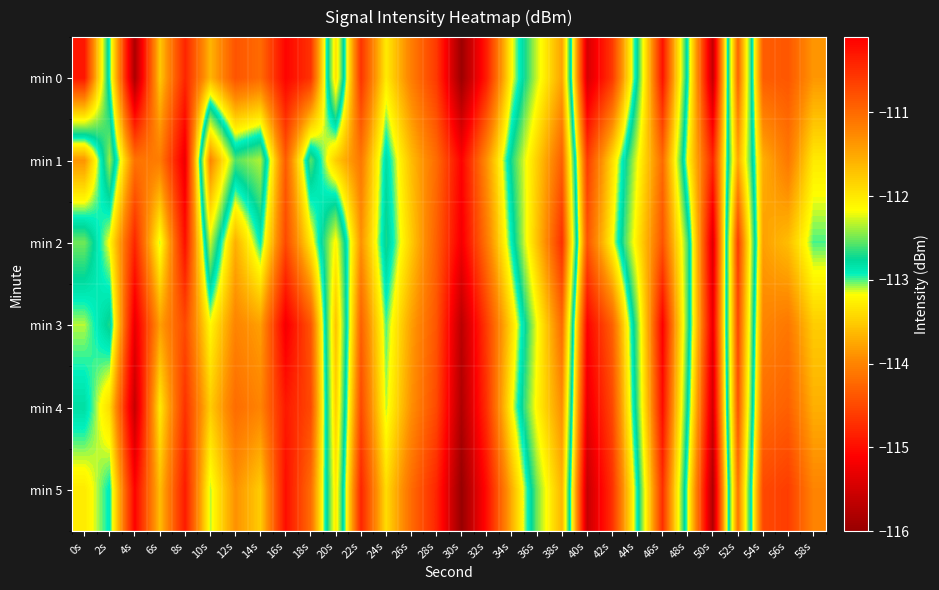

Reading left to right, transcribe all the data shown in this chart.

min 0: 0s=-110.3	2s=-112.9	4s=-115.8	6s=-113.5	8s=-114.8	10s=-113.7	12s=-114.4	14s=-114.2	16s=-115.1	18s=-114.7	20s=-111.9	22s=-114.7	24s=-113.3	26s=-114.0	28s=-114.6	30s=-116.0	32s=-114.9	34s=-113.2	36s=-112.3	38s=-111.5	40s=-115.4	42s=-114.6	44s=-112.7	46s=-110.3	48s=-112.9	50s=-115.6	52s=-110.9	54s=-114.3	56s=-114.4	58s=-113.9
min 1: 0s=-113.9	2s=-112.4	4s=-114.1	6s=-114.1	8s=-115.3	10s=-111.2	12s=-112.6	14s=-112.4	16s=-114.3	18s=-112.6	20s=-113.5	22s=-114.1	24s=-112.8	26s=-113.6	28s=-114.2	30s=-115.1	32s=-113.9	34s=-112.7	36s=-111.8	38s=-110.9	40s=-114.6	42s=-113.4	44s=-112.2	46s=-111.0	48s=-113.2	50s=-114.8	52s=-111.5	54s=-113.7	56s=-114.1	58s=-113.3
min 2: 0s=-112.5	2s=-113.2	4s=-114.8	6s=-113.1	8s=-115.0	10s=-112.3	12s=-113.7	14s=-112.9	16s=-114.5	18s=-113.3	20s=-112.1	22s=-113.9	24s=-112.7	26s=-113.5	28s=-114.3	30s=-115.2	32s=-114.1	34s=-112.9	36s=-111.7	38s=-110.5	40s=-114.4	42s=-113.2	44s=-112.0	46s=-110.8	48s=-112.6	50s=-115.4	52s=-110.6	54s=-113.8	56s=-113.6	58s=-113.0
min 3: 0s=-113.1	2s=-112.7	4s=-115.3	6s=-113.8	8s=-114.5	10s=-113.2	12s=-114.0	14s=-113.8	16s=-115.2	18s=-114.4	20s=-111.7	22s=-114.3	24s=-113.0	26s=-113.8	28s=-114.4	30s=-115.7	32s=-114.6	34s=-113.4	36s=-112.2	38s=-111.0	40s=-115.1	42s=-114.3	44s=-112.5	46s=-110.1	48s=-112.6	50s=-115.3	52s=-110.7	54s=-114.0	56s=-114.1	58s=-113.5
min 4: 0s=-112.8	2s=-113.4	4s=-115.6	6s=-113.3	8s=-114.7	10s=-113.5	12s=-114.2	14s=-114.0	16s=-114.9	18s=-114.5	20s=-111.8	22s=-114.5	24s=-113.1	26s=-113.9	28s=-114.5	30s=-115.8	32s=-114.7	34s=-113.2	36s=-112.1	38s=-111.3	40s=-115.3	42s=-114.5	44s=-112.6	46s=-110.2	48s=-112.8	50s=-115.5	52s=-110.8	54s=-114.2	56s=-114.3	58s=-113.7
min 5: 0s=-113.3	2s=-112.9	4s=-115.1	6s=-113.6	8s=-114.9	10s=-113.1	12s=-113.9	14s=-113.5	16s=-115.0	18s=-114.2	20s=-112.0	22s=-114.8	24s=-113.4	26s=-114.2	28s=-114.8	30s=-116.0	32s=-115.0	34s=-113.7	36s=-112.5	38s=-111.6	40s=-115.6	42s=-114.7	44s=-112.9	46s=-110.5	48s=-113.1	50s=-115.8	52s=-111.1	54s=-114.5	56s=-114.6	58s=-114.0